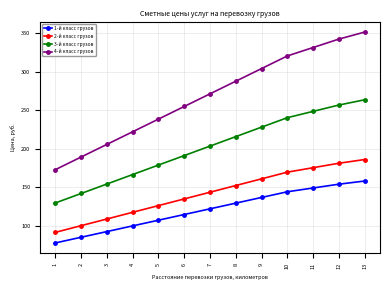

Which series has the largest range (max minus min)?

4-й класс грузов